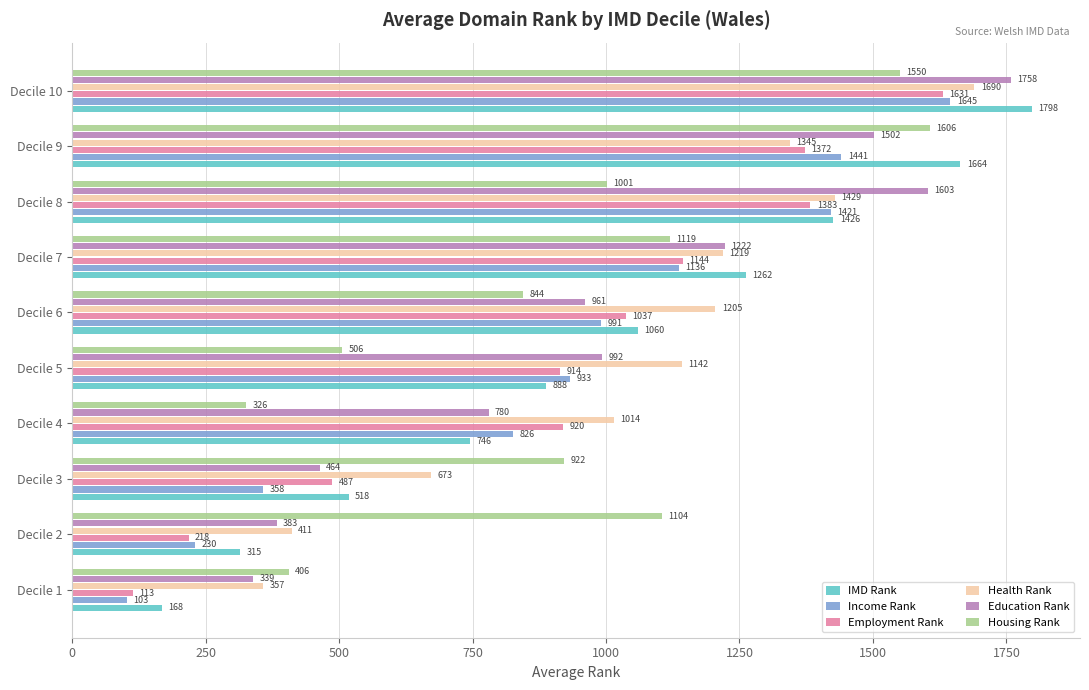

What is the difference between the maximum and minimum values in the Health Rank series?

1333